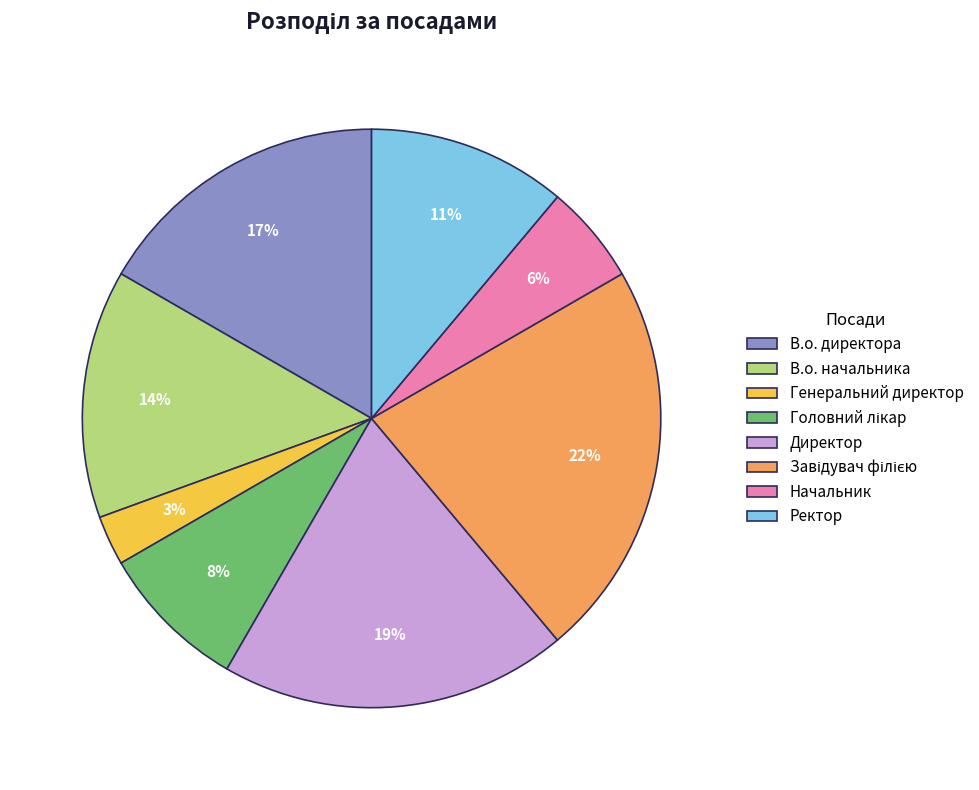

What percentage is the Генеральний директор slice, to the nearest percent?

3%